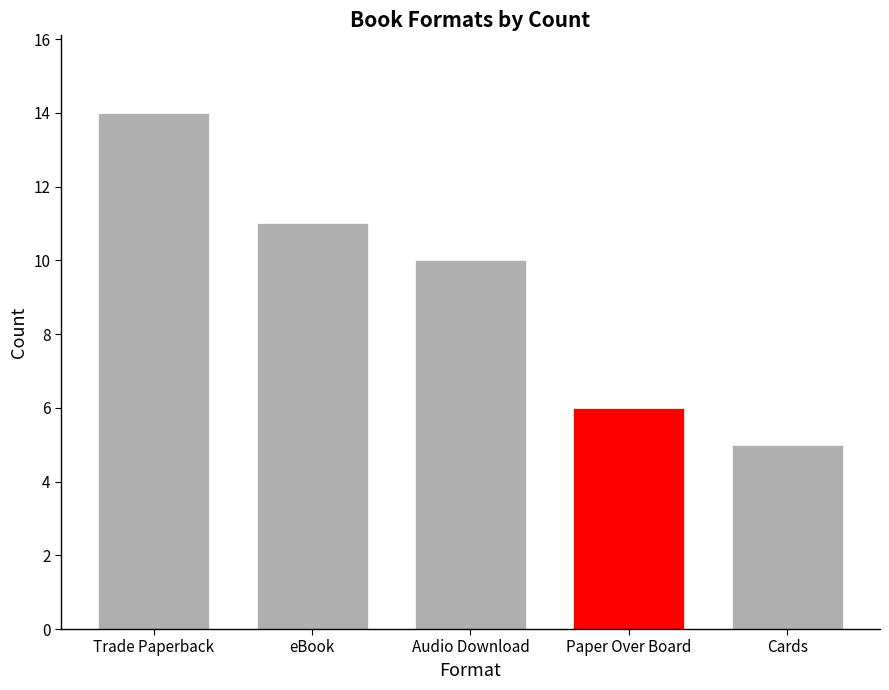

Which label corresponds to the smallest value in the chart?

Cards